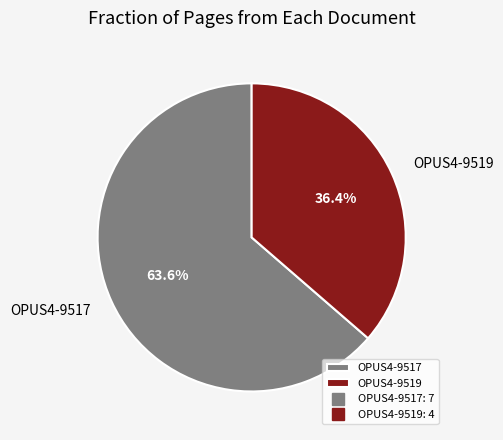

Combined, what portion of the pie is OPUS4-9519 and OPUS4-9517?

100.0%